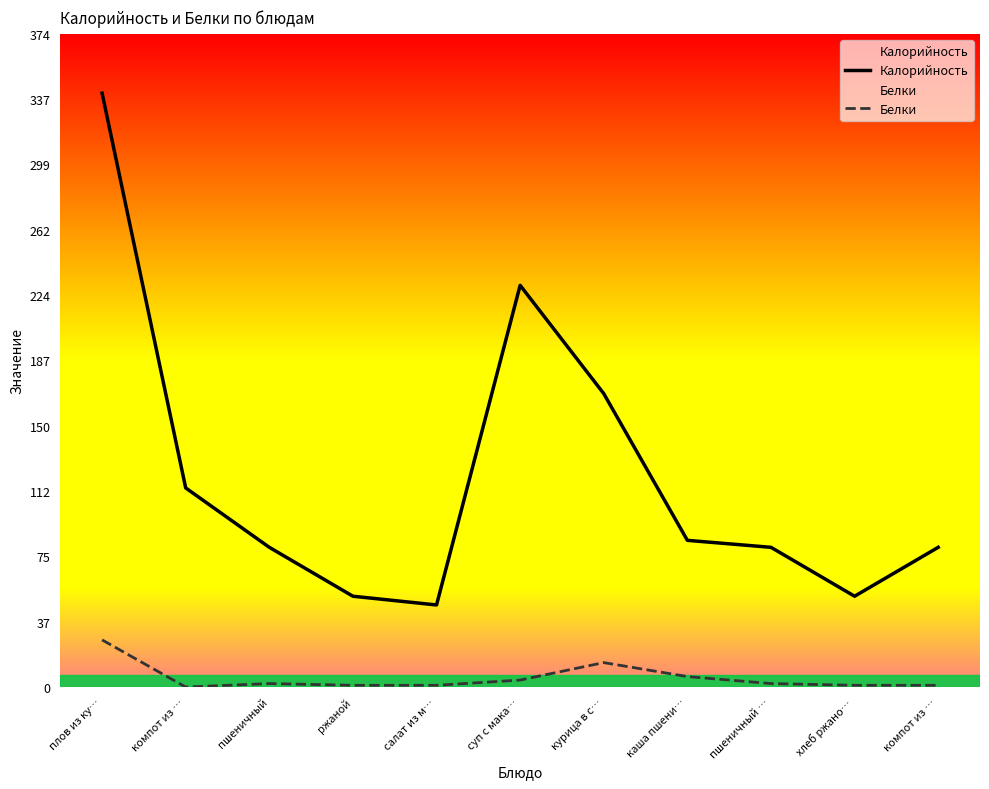

At which category does the chart reach its peak across all series?

плов из ку…